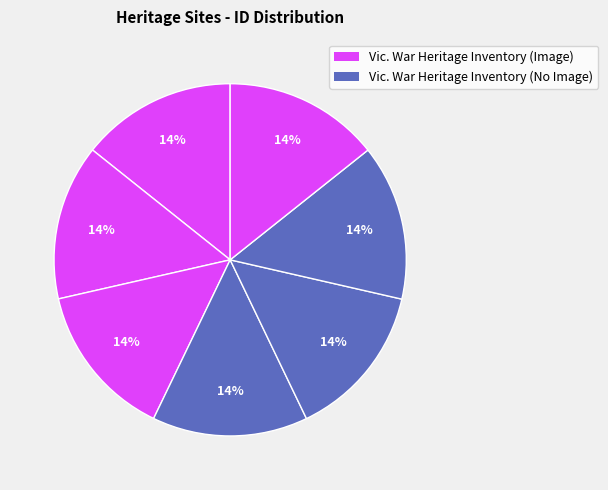

How many slices are in this pie chart?

7